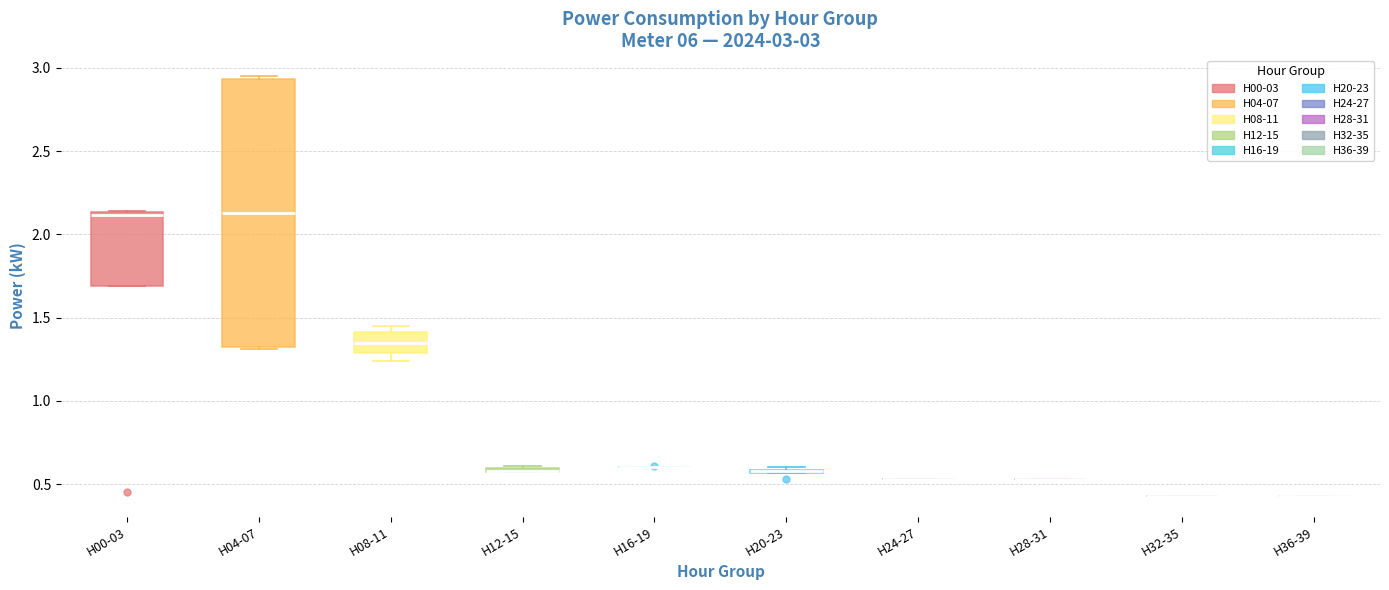

Comparing the boxes themselves (not the whiskers), which one is the tallest?

H04-07